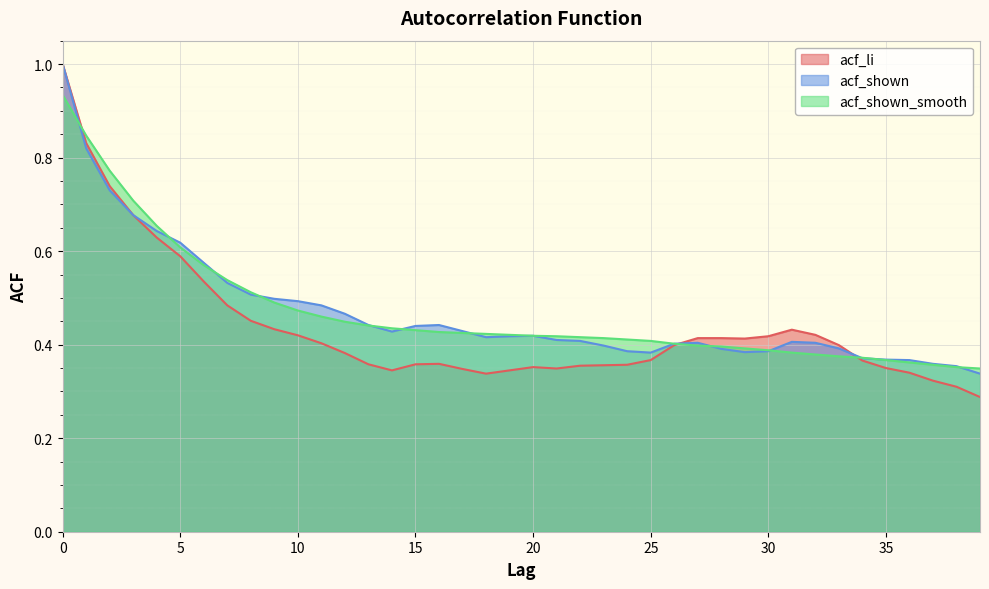

What is the maximum value for acf_shown_smooth?

0.9